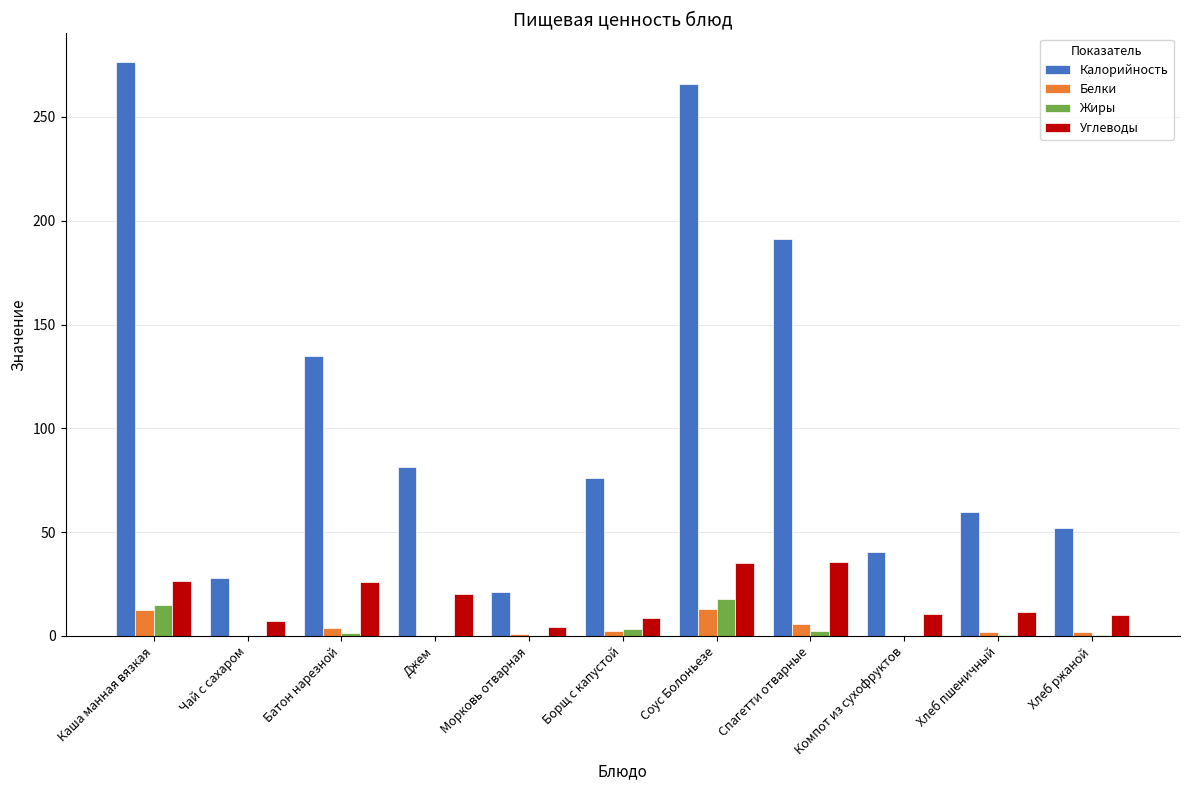

Where is Калорийность nearest to the value 148?

Батон нарезной